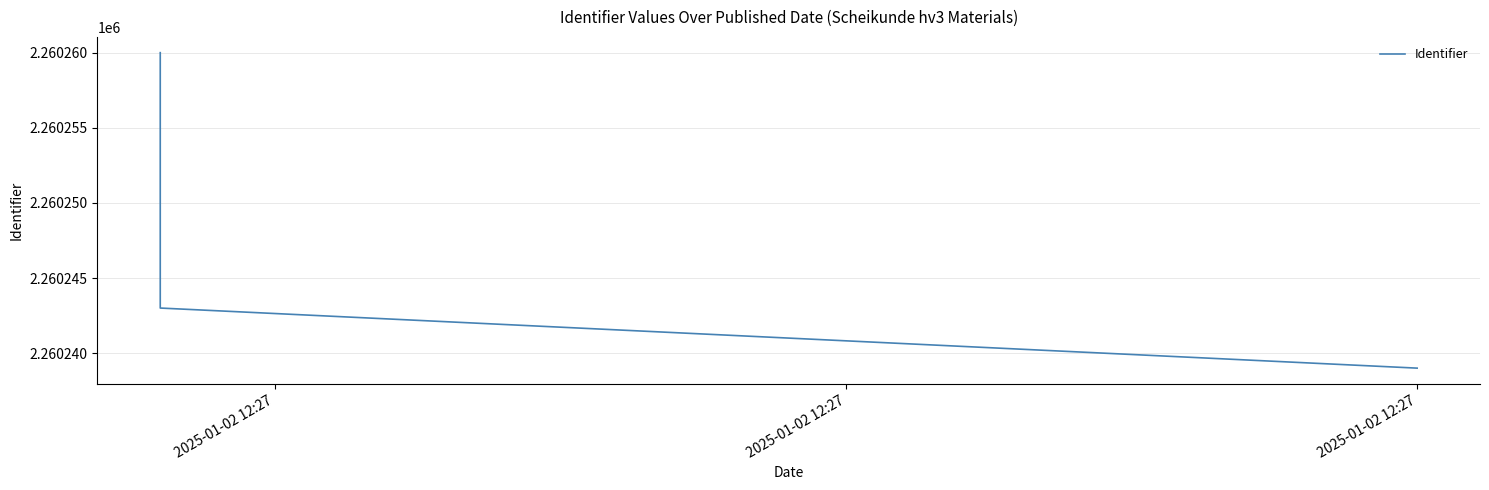

What is the sum of all values?

18081997